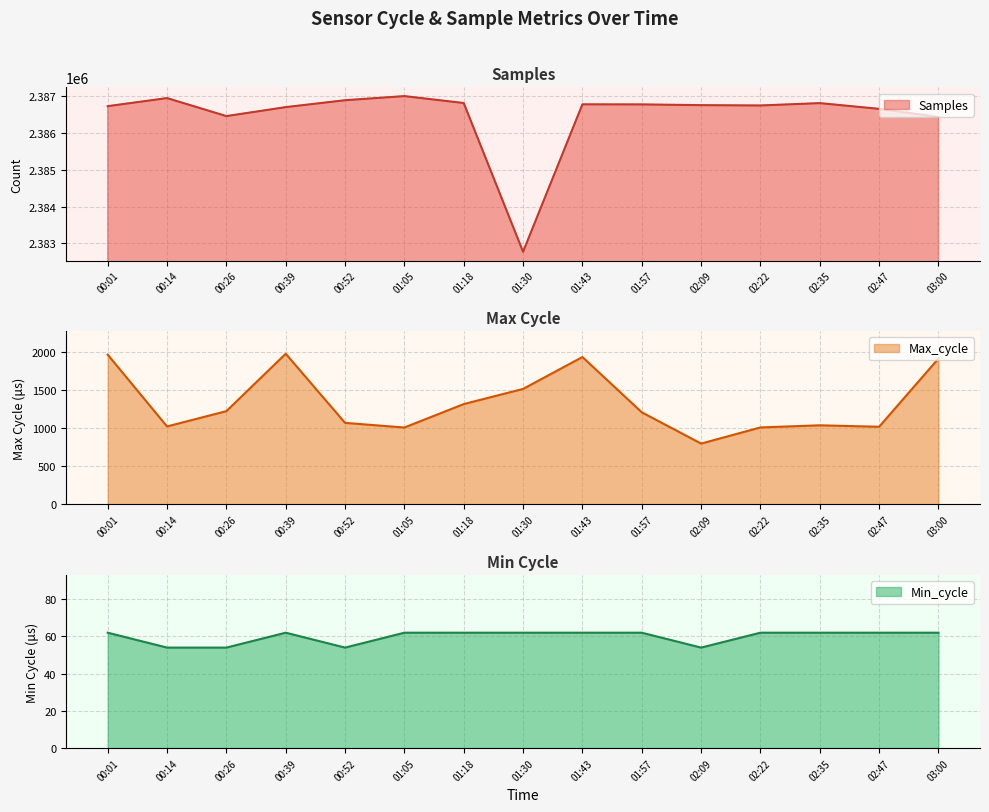

List the labels in order of Samples value, smallest first.

01:30, 03:00, 00:26, 02:47, 00:39, 00:01, 02:22, 02:09, 01:57, 01:43, 02:35, 01:18, 00:52, 00:14, 01:05